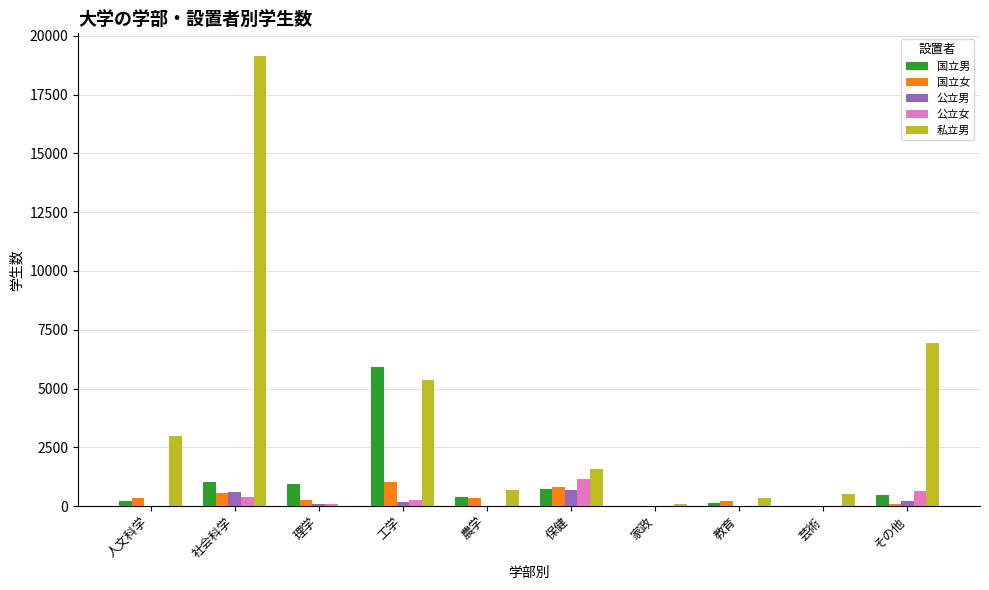

True or false: 公立女 has a value of 0 at 教育.

True